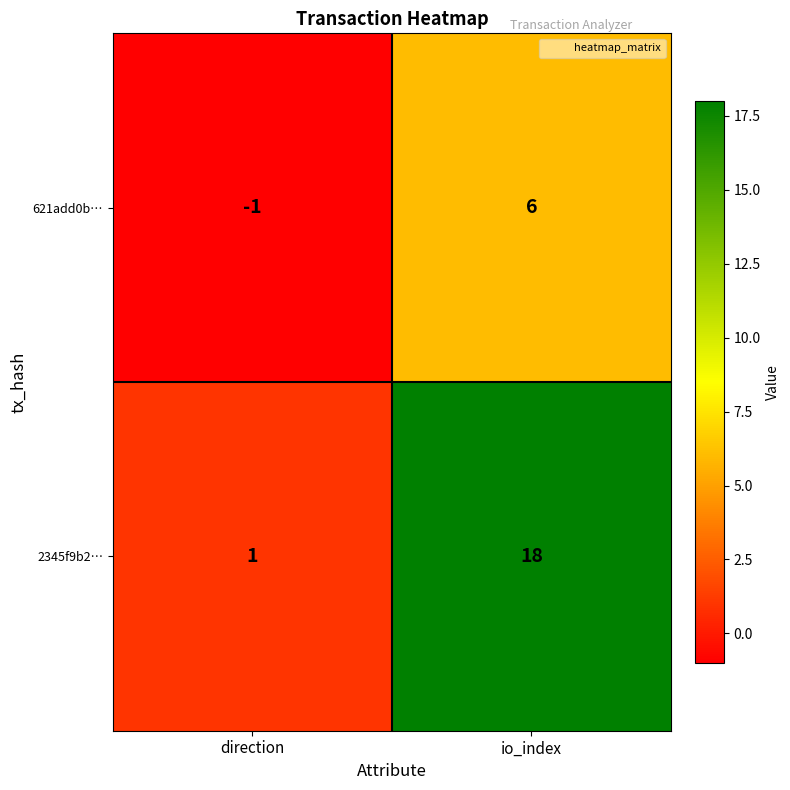

Which series changed the most between direction and io_index?

2345f9b2…